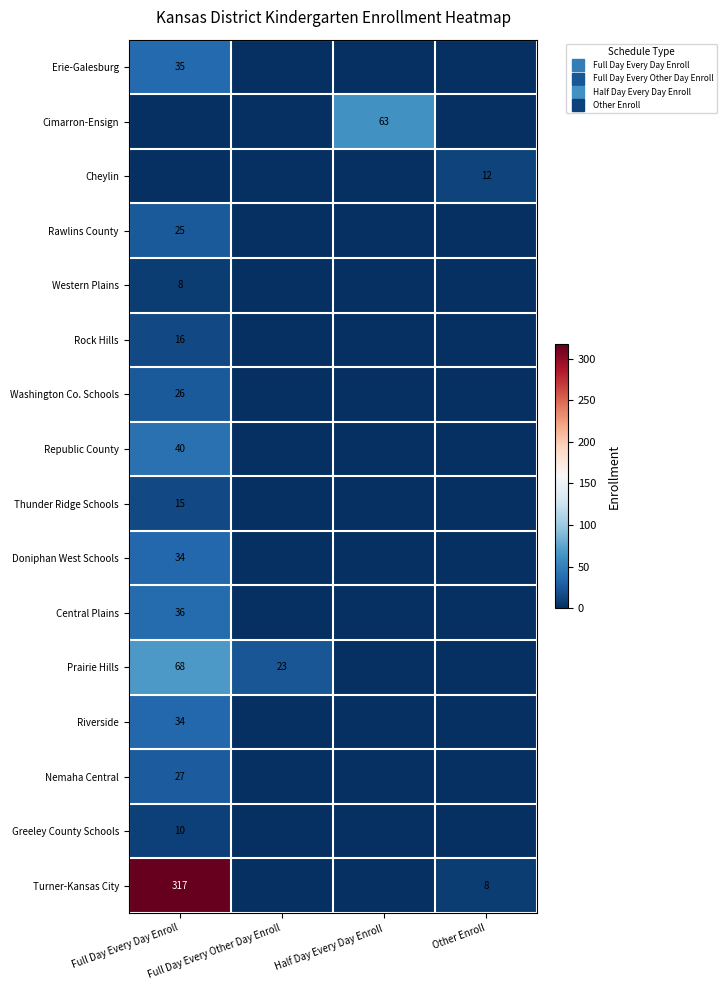

Rank the series by their maximum value, from lowest to highest.

Western Plains, Greeley County Schools, Cheylin, Thunder Ridge Schools, Rock Hills, Rawlins County, Washington Co. Schools, Nemaha Central, Doniphan West Schools, Riverside, Erie-Galesburg, Central Plains, Republic County, Cimarron-Ensign, Prairie Hills, Turner-Kansas City